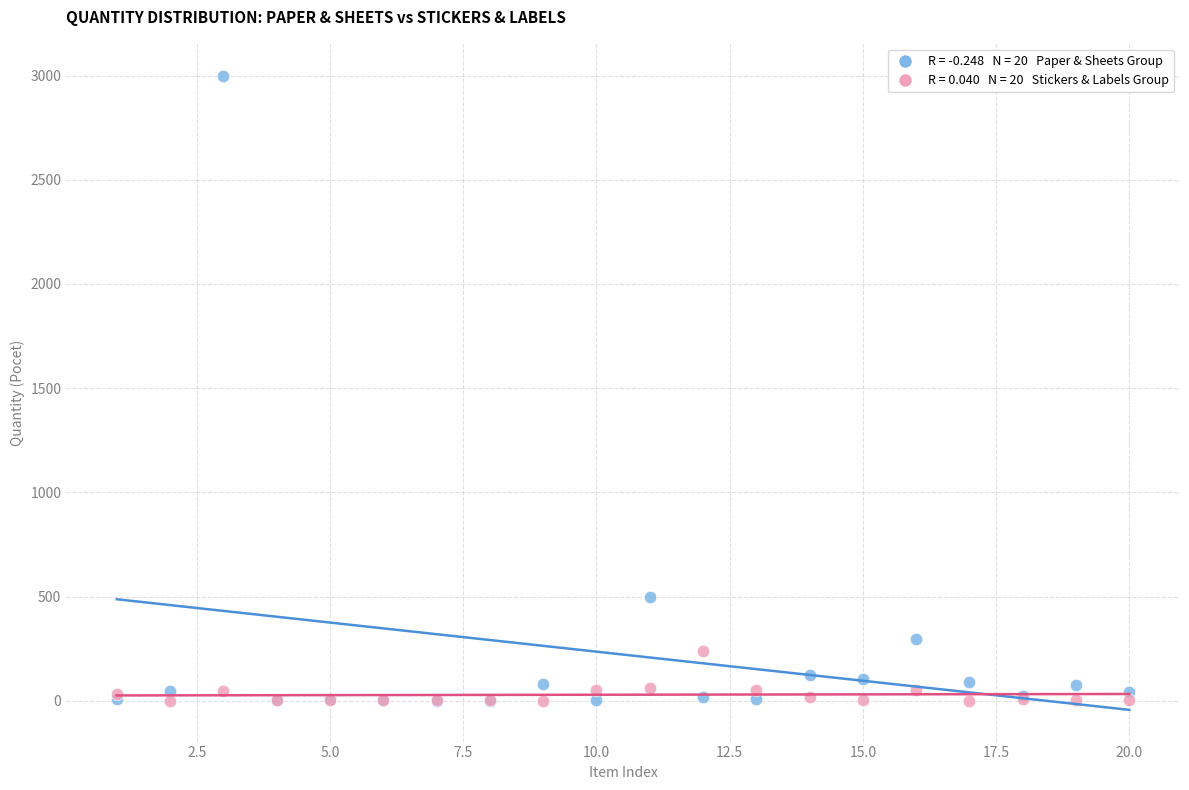

Across all series, what Y value is closest to 1500?

497